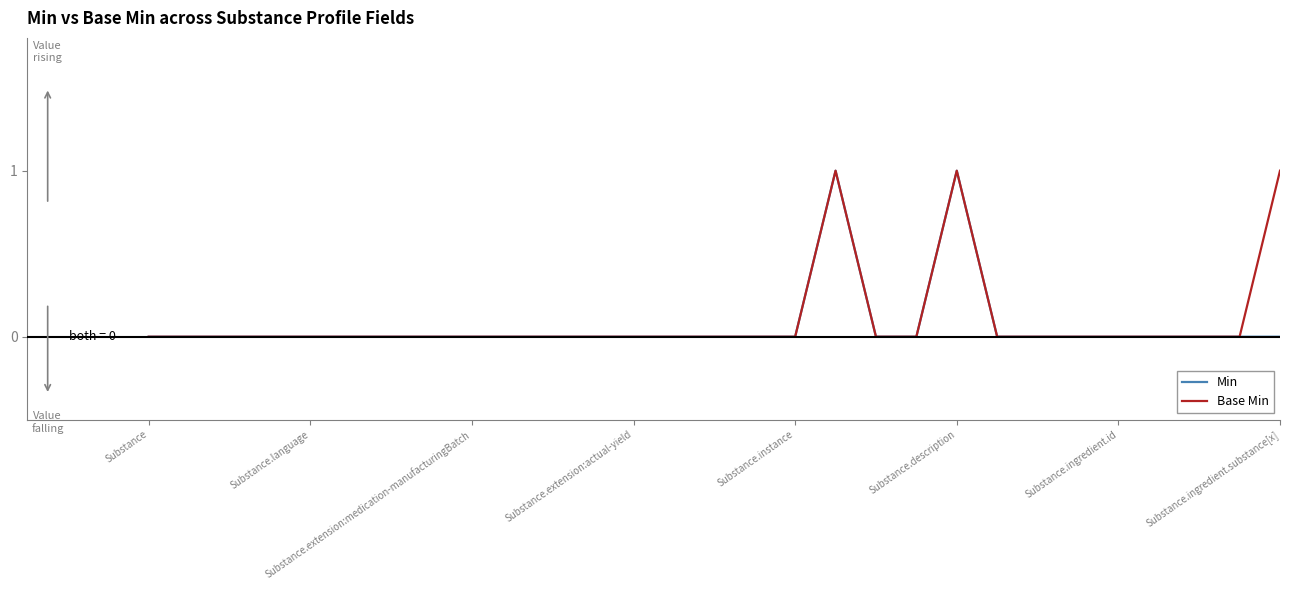

True or false: Base Min has a value of 1 at Substance.instance.

False